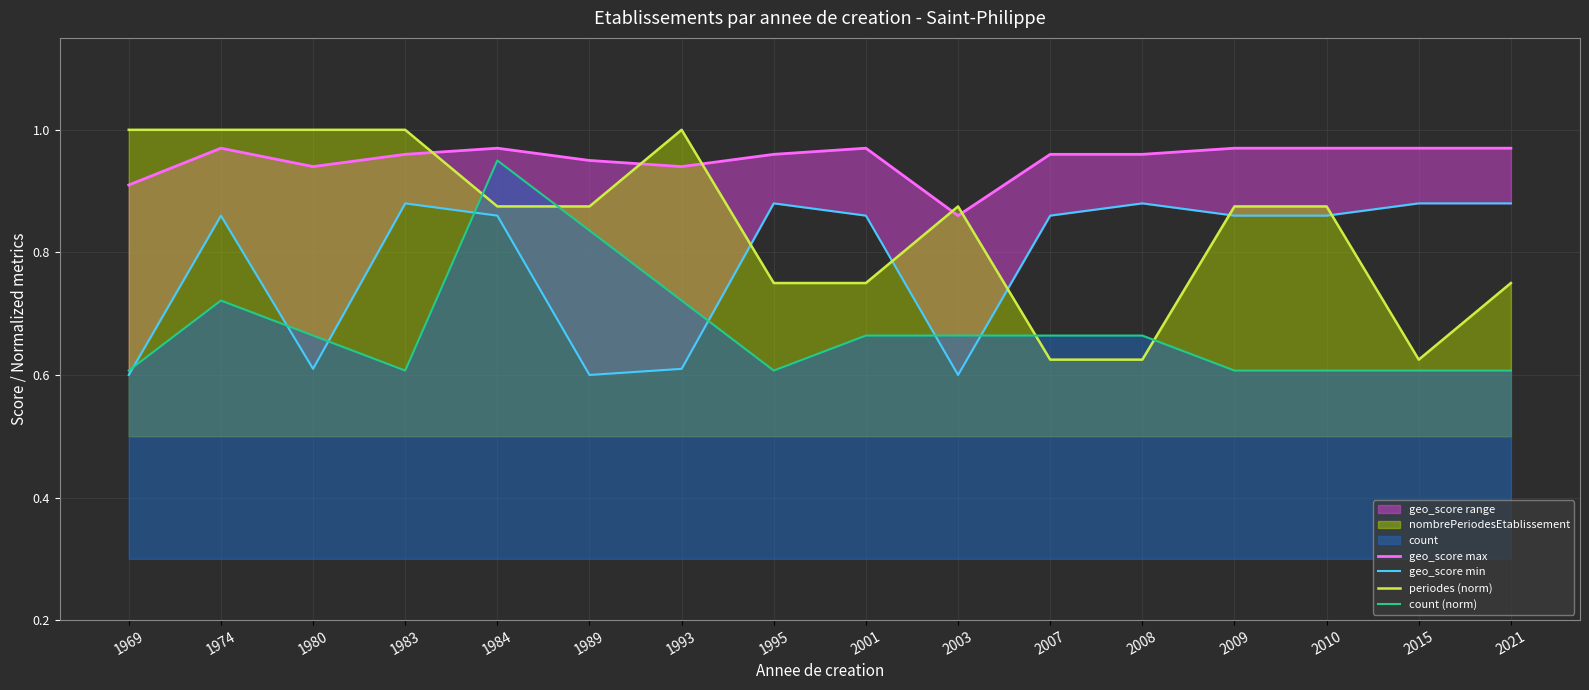

What is the spread (max minus min) of values at 1993?

0.4